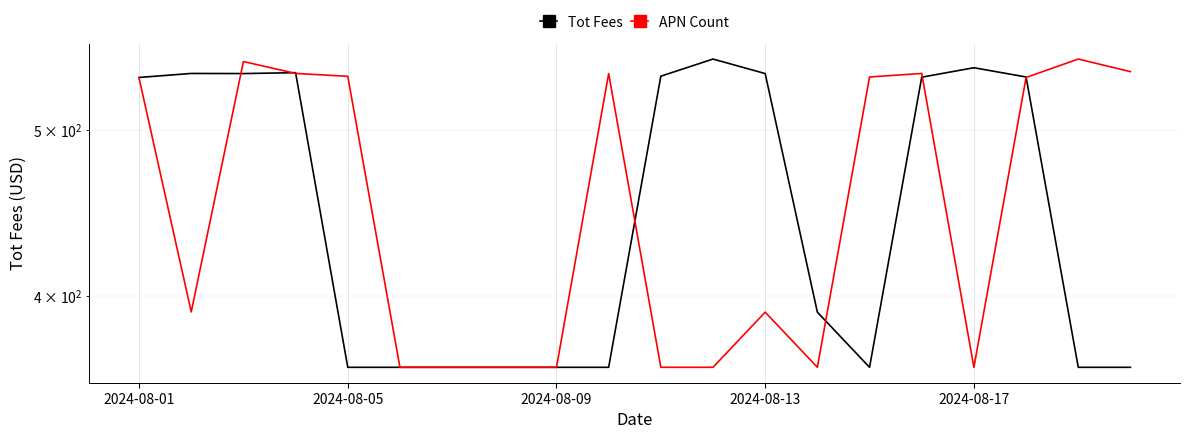

Count the number of categories in the chart.

20